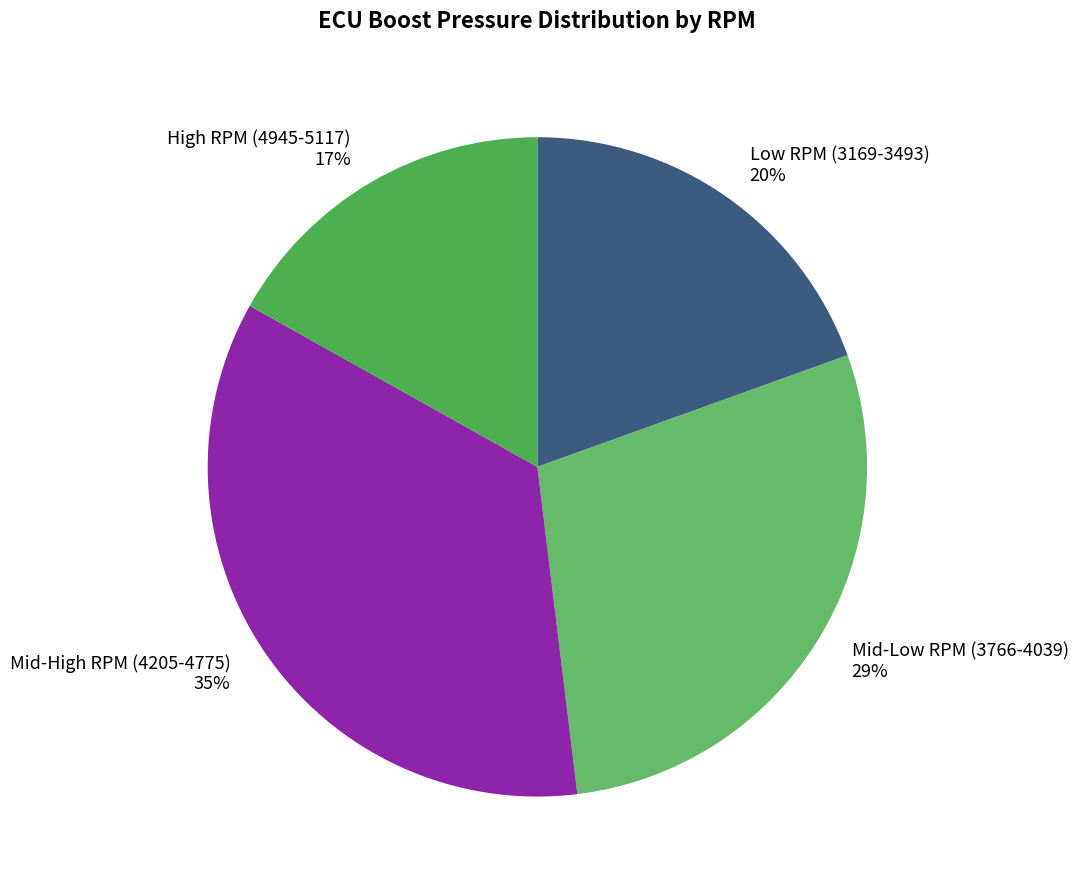

Rank the categories by value from lowest to highest.

High RPM (4945-5117) 17%, Low RPM (3169-3493) 20%, Mid-Low RPM (3766-4039) 29%, Mid-High RPM (4205-4775) 35%